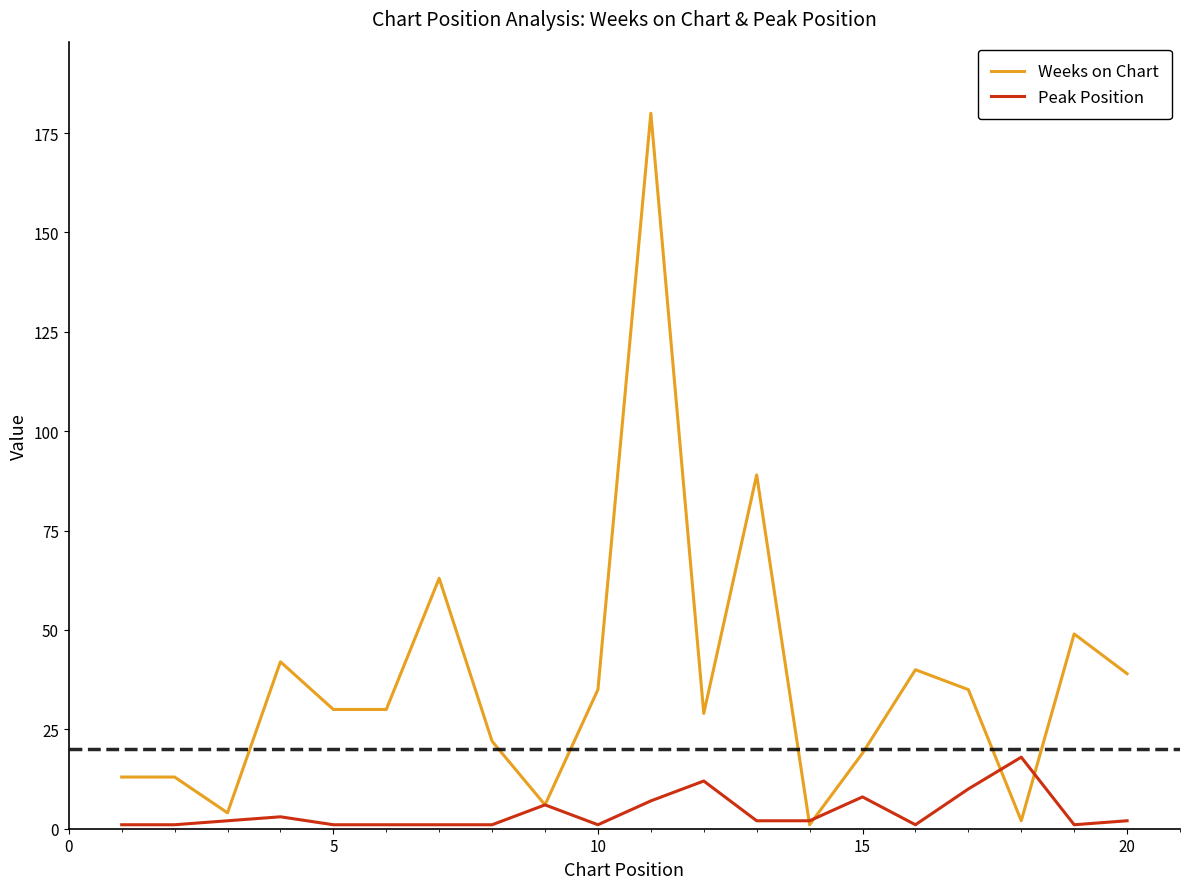

Which series has the largest total across all categories?

Weeks on Chart